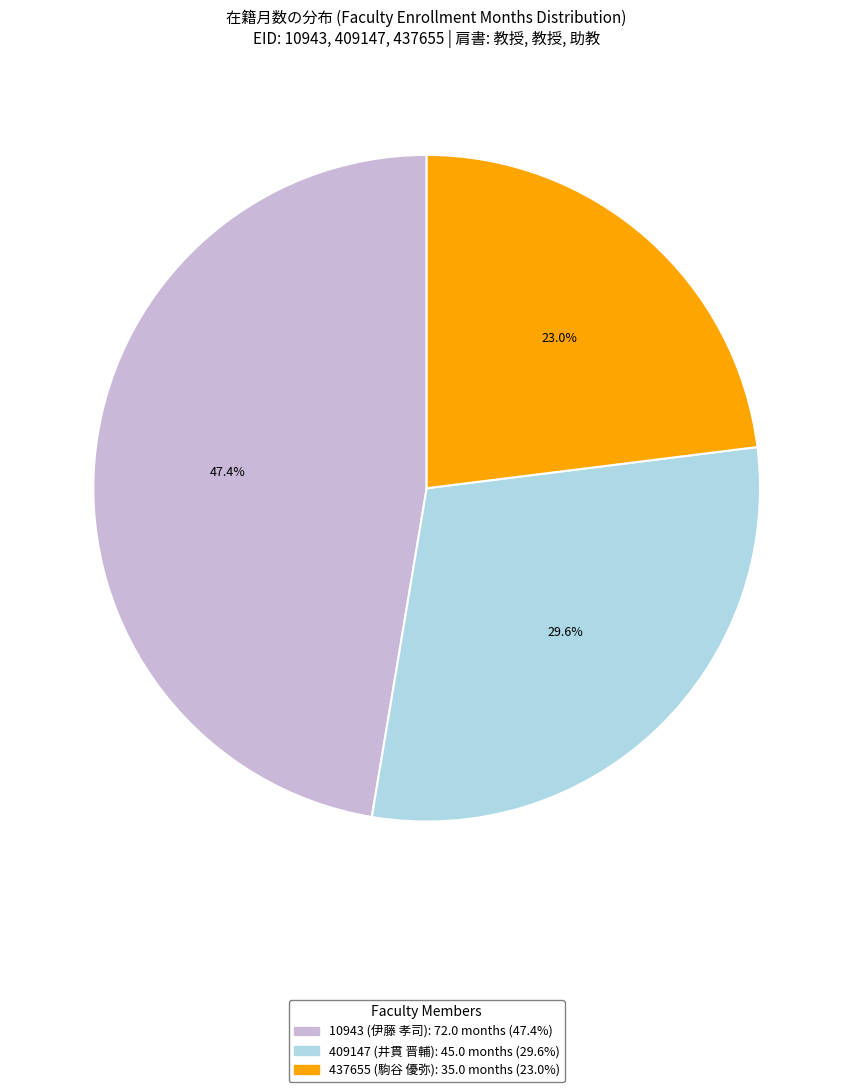

How many slices are in this pie chart?

3